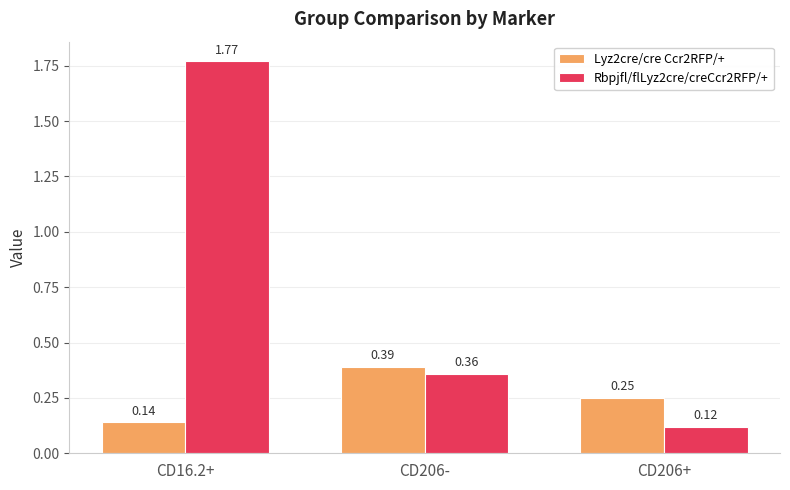

List the series in order of their peak value, highest first.

Rbpjfl/flLyz2cre/creCcr2RFP/+, Lyz2cre/cre Ccr2RFP/+